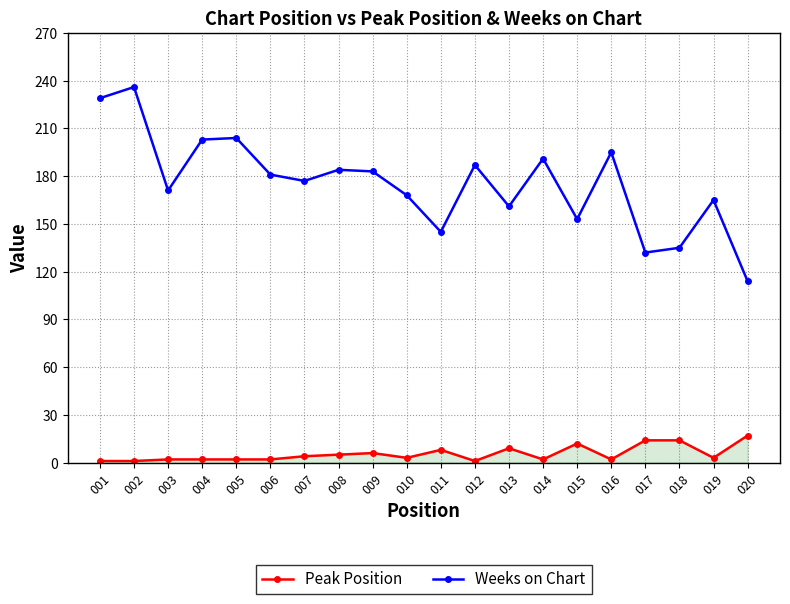

At which category is the sum across all series the highest?

002